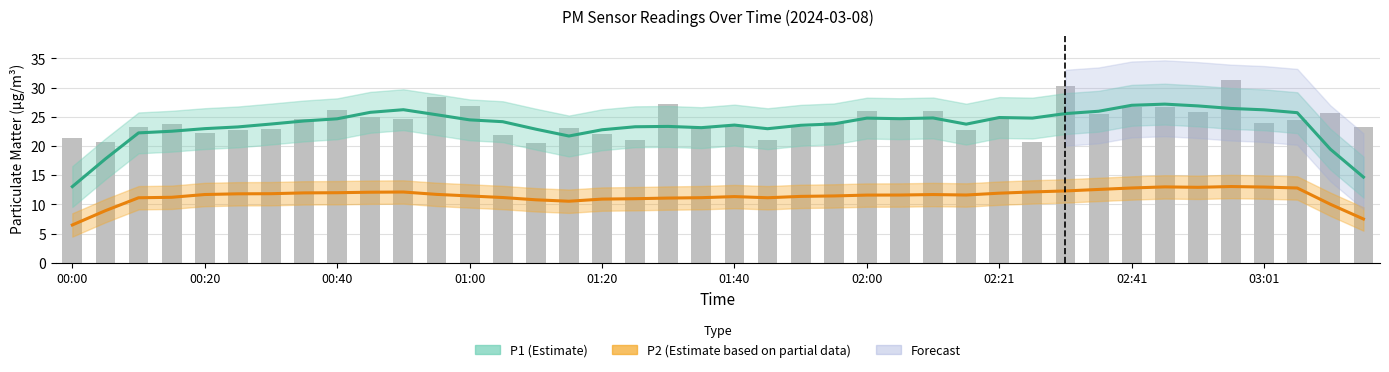

The value of P2 at 01:20 is 14.6. True or false?

False